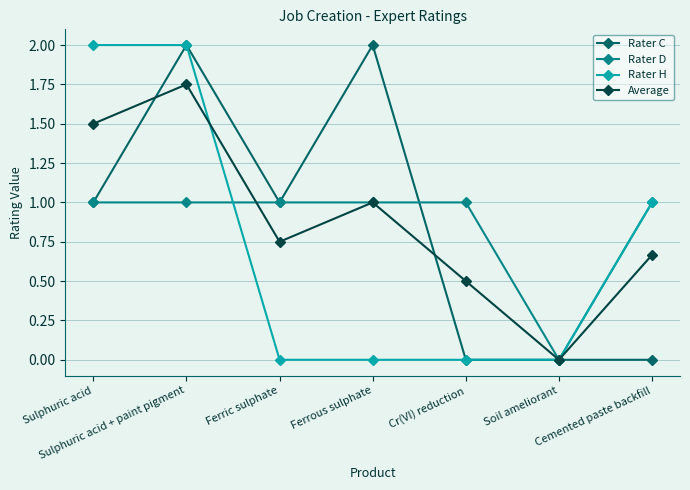

Which series has the largest total across all categories?

Average